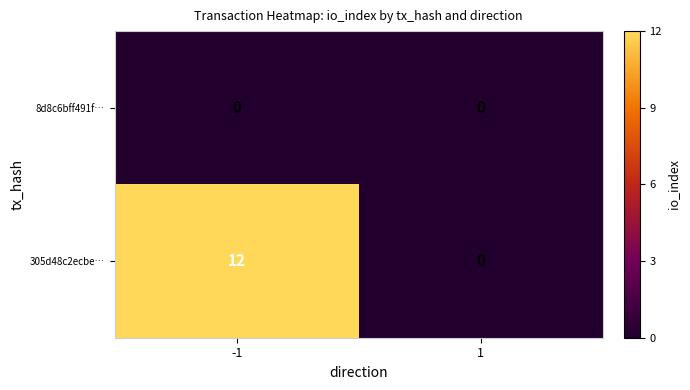

Which series has the largest total across all categories?

305d48c2ecbe…